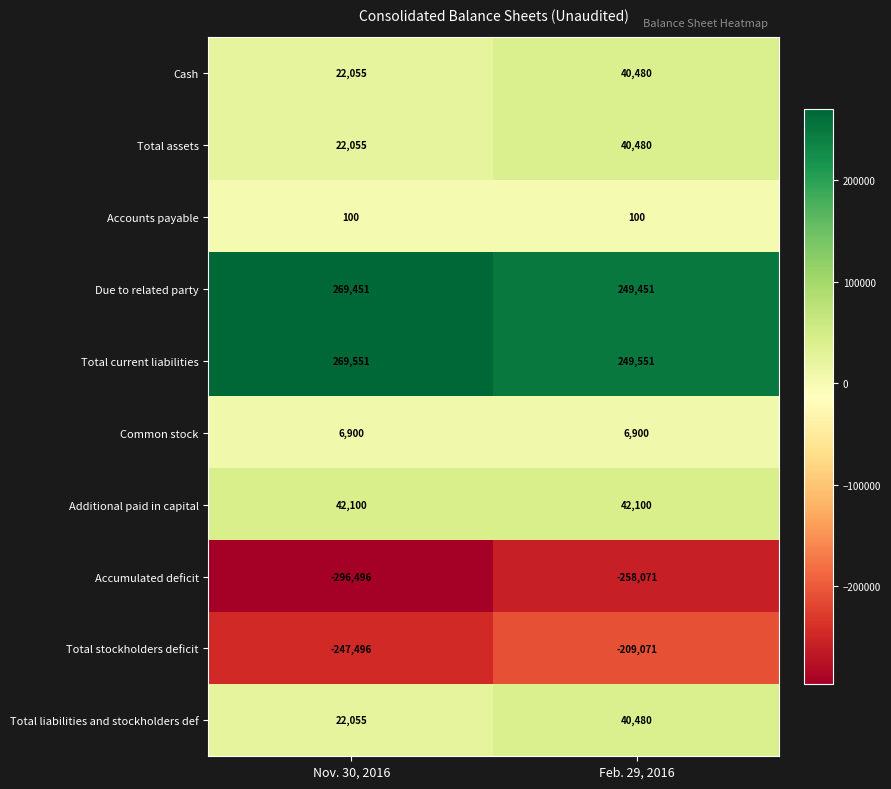

The Accumulated deficit series shows -424139 at Nov. 30, 2016. True or false?

False